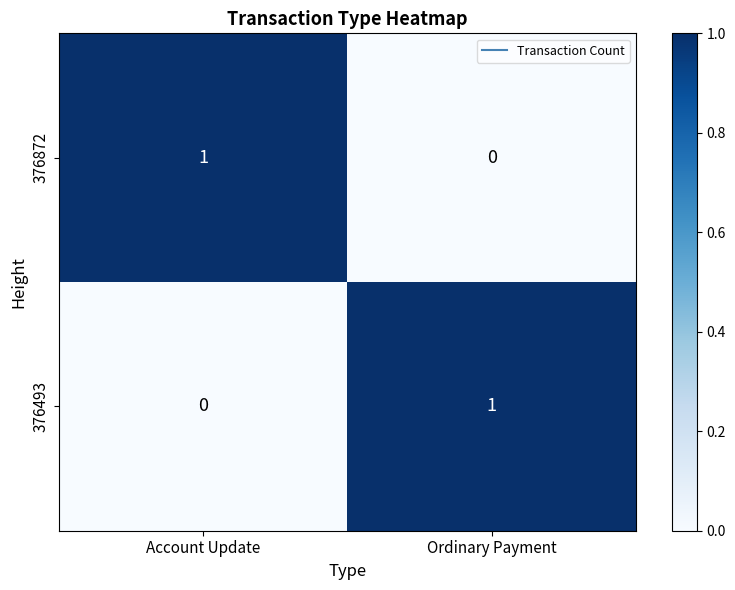

Is it true that 376493 equals 2 at Ordinary Payment?

False